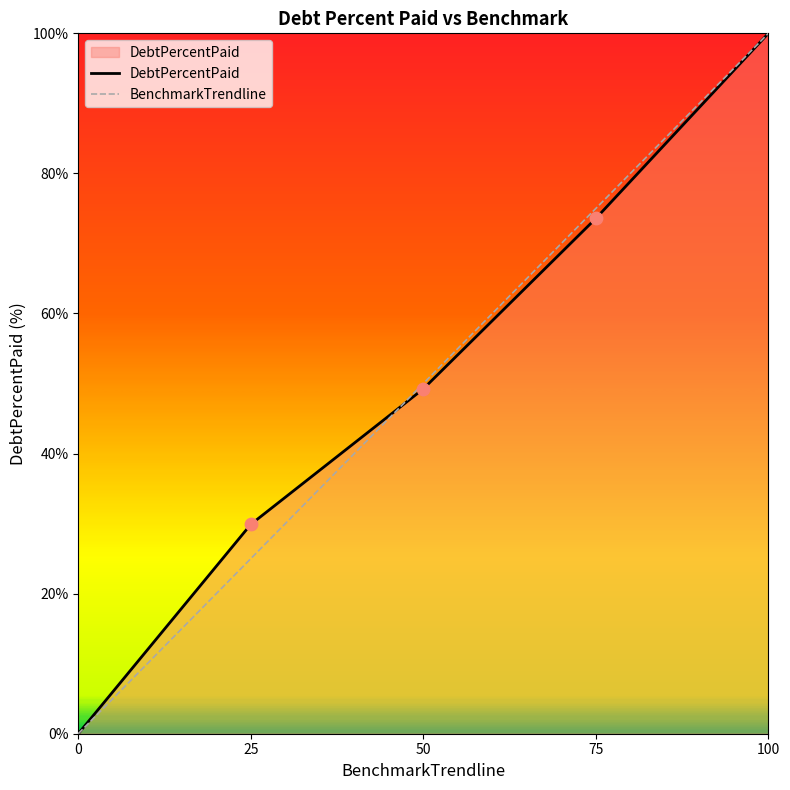

Is it true that DebtPercentPaid equals -33.5 at 0?

False